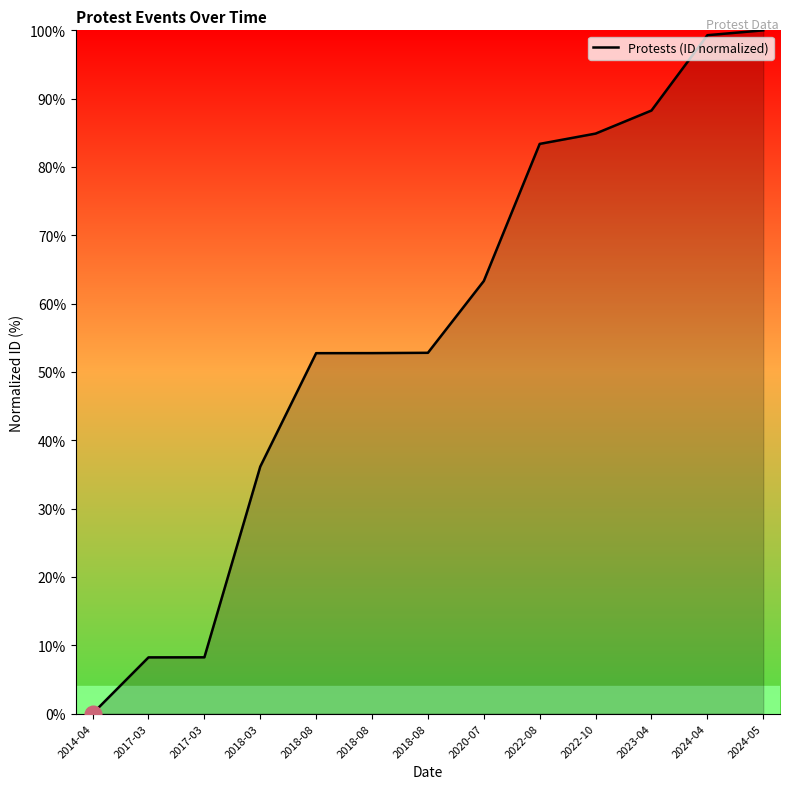

Is it true that the value at 2023-04 is 137.6?

False